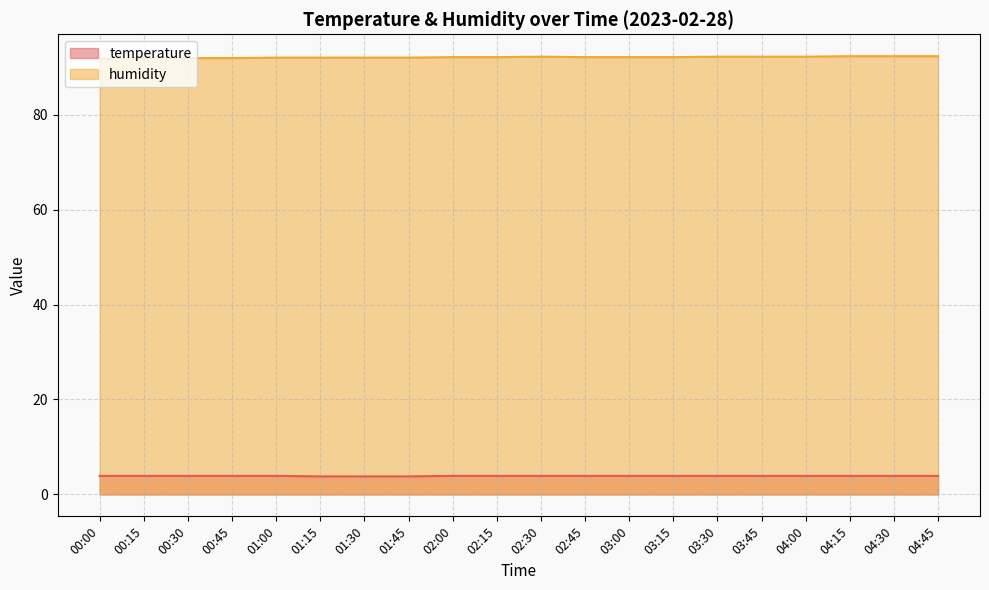

What is the minimum value shown in the chart?

3.8